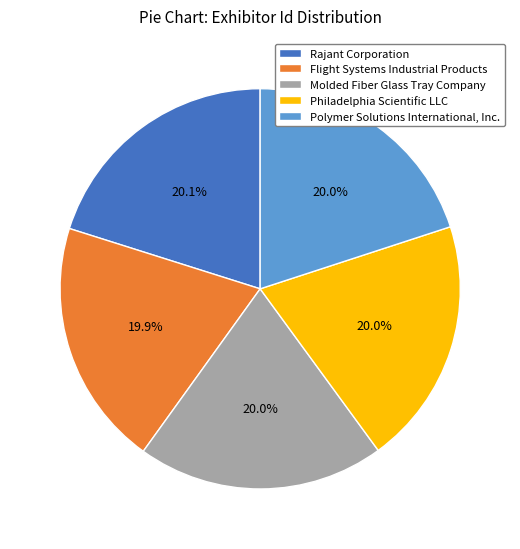

Is there any slice that represents more than half of the pie?

No